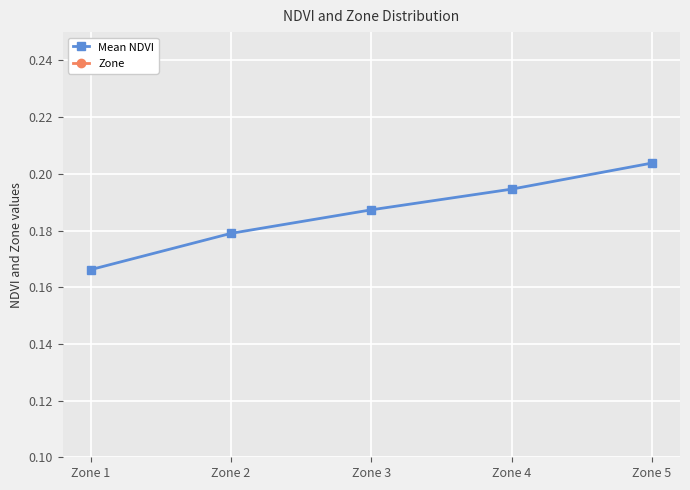

True or false: Zone and Mean NDVI cross at least once.

False